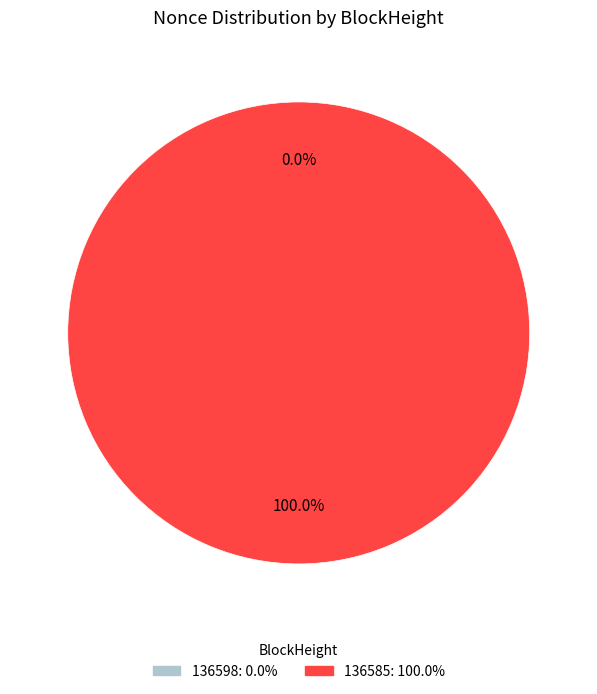

Which category accounts for the majority?

136585